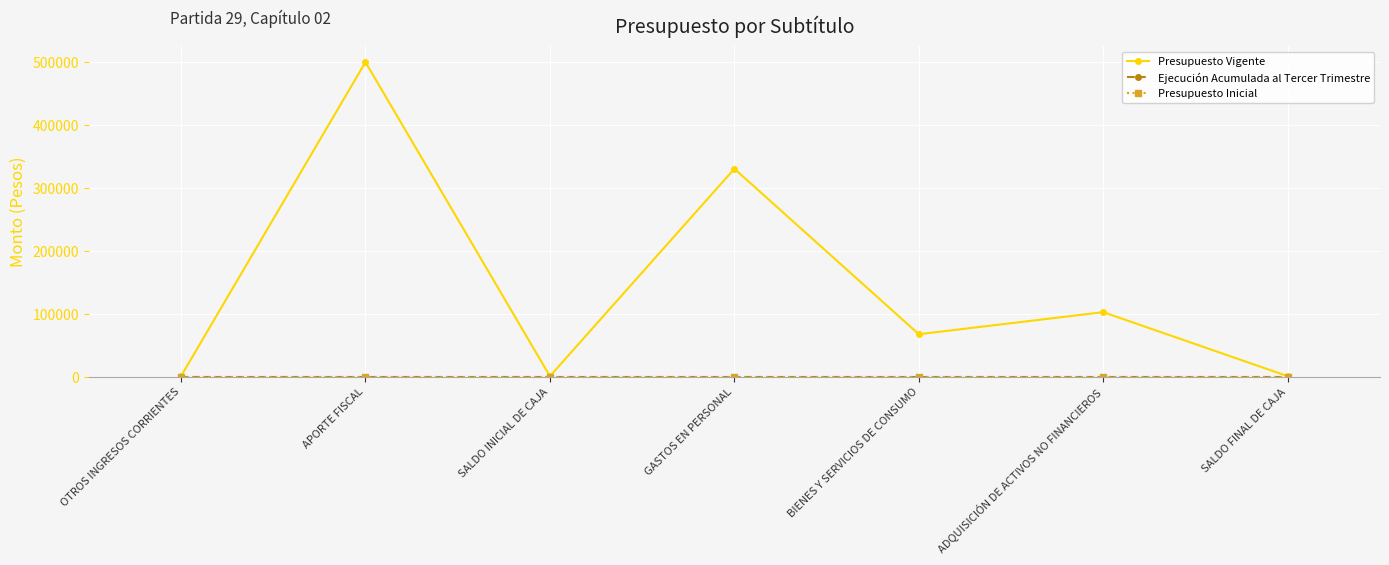

True or false: Presupuesto Inicial and Presupuesto Vigente cross at least once.

False